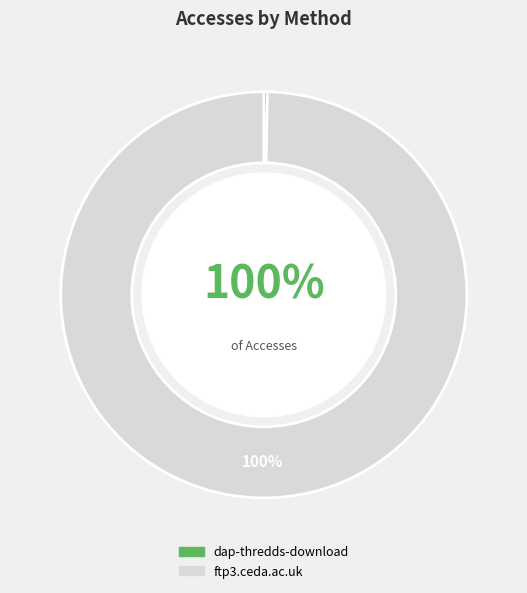

Does ftp3.ceda.ac.uk represent more than half of the total?

Yes